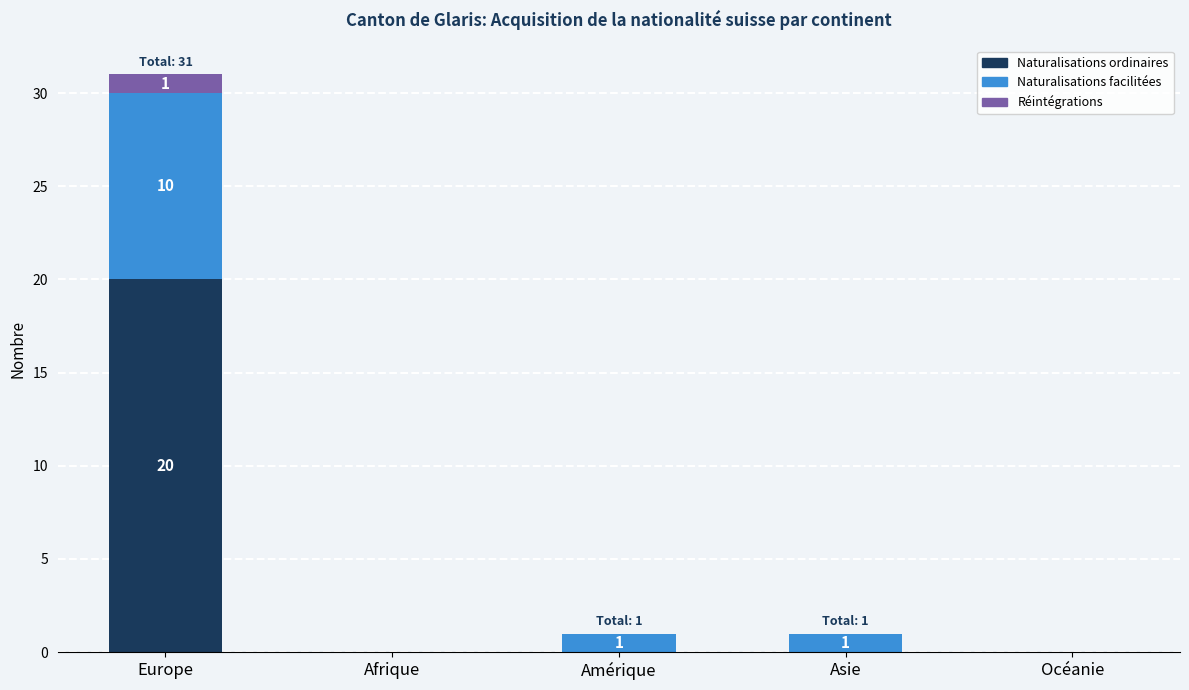

Reading right to left, transcribe the values for Naturalisations ordinaires.

Océanie=0	Asie=0	Amérique=0	Afrique=0	Europe=20